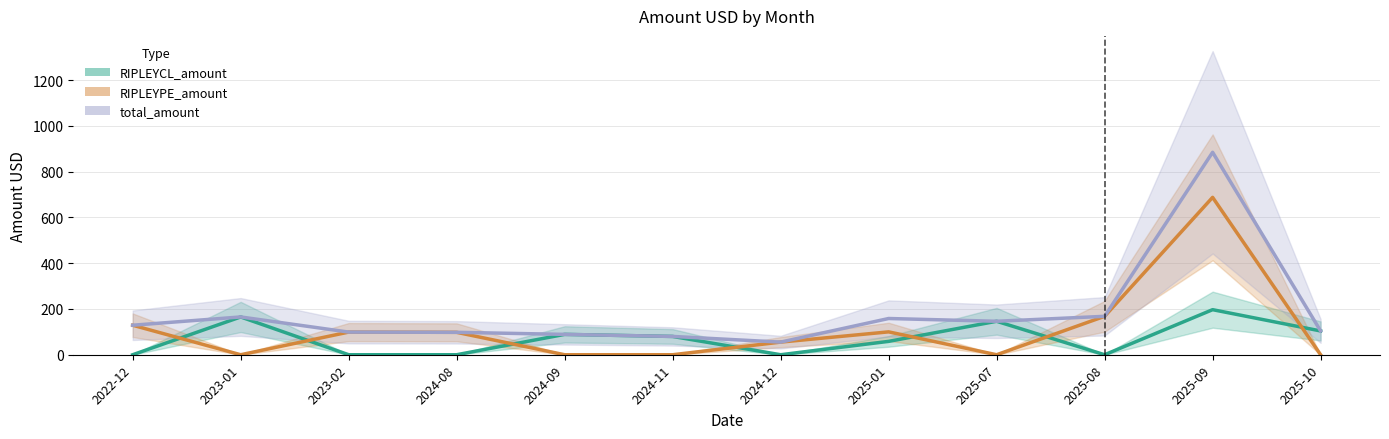

What is the difference between the maximum and second lowest values in the RIPLEYPE_amount series?

688.0